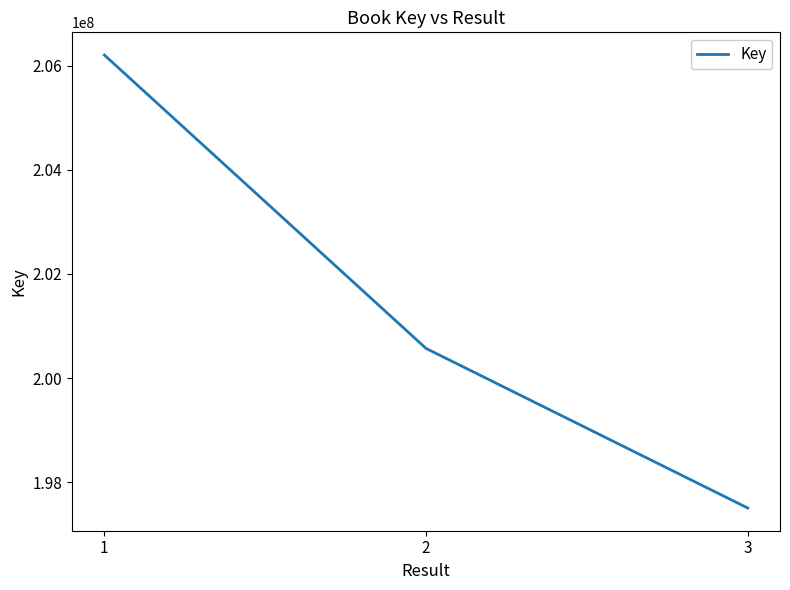

What is the difference between the maximum and minimum values?

8696912